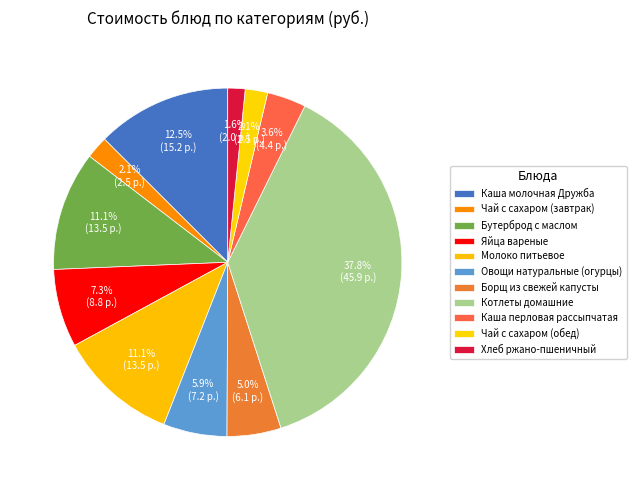

To the nearest percent, what percentage of the pie is Яйца вареные?

7%